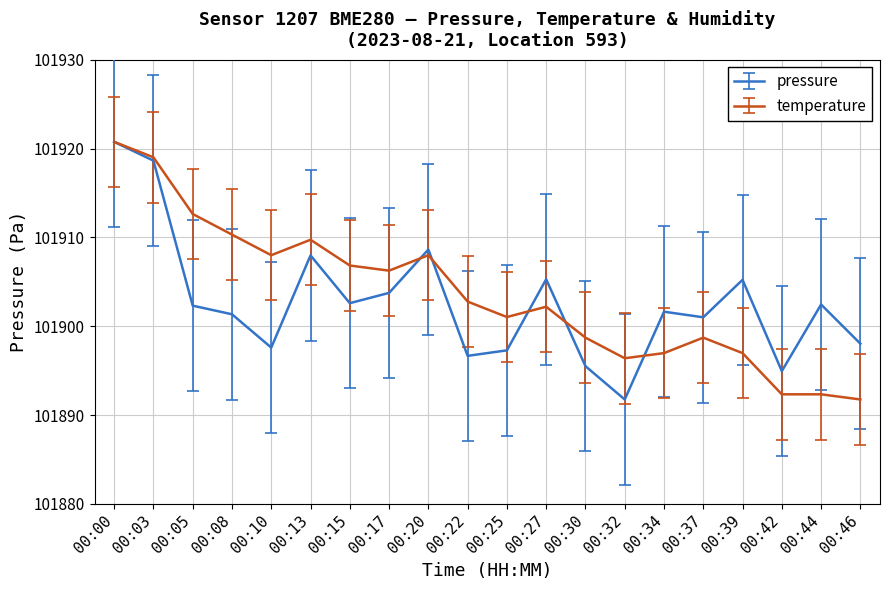

At which label does pressure reach its minimum?

00:32